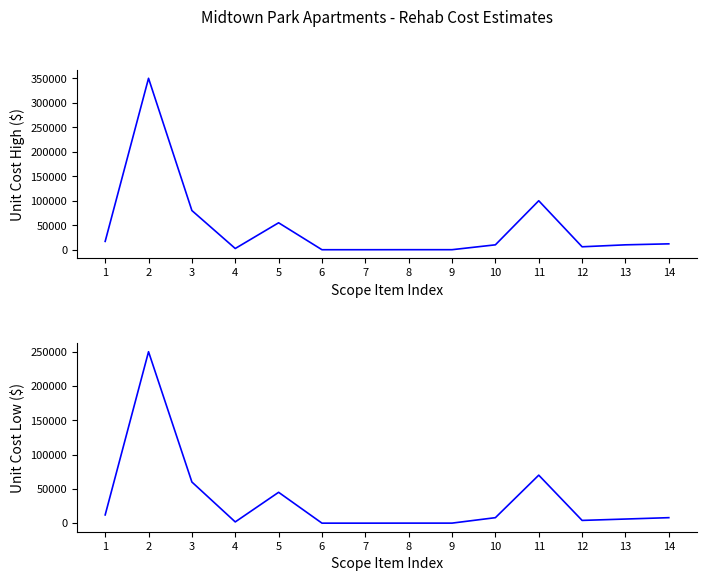

The Unit Cost Low series shows 2716 at 14. True or false?

False